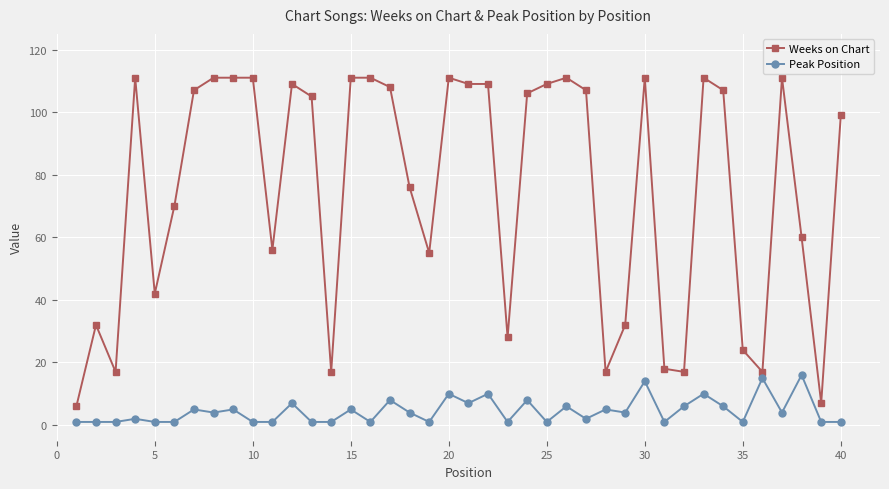

Rank the series by their maximum value, from highest to lowest.

Weeks on Chart, Peak Position